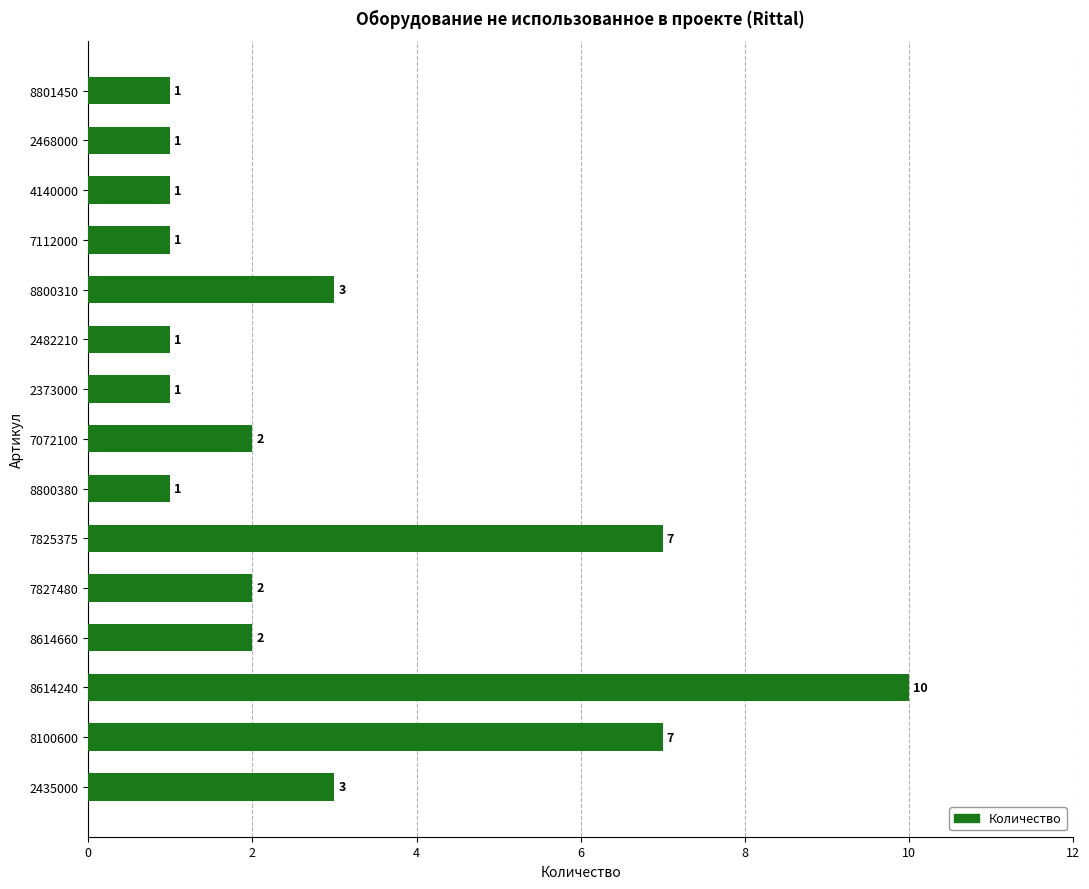

The value at 7072100 is 3. True or false?

False